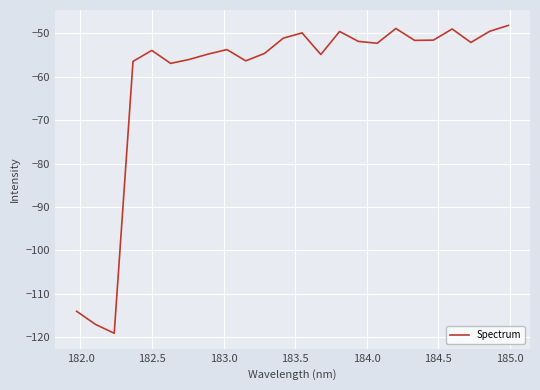

What is the maximum value shown in the chart?

-48.2